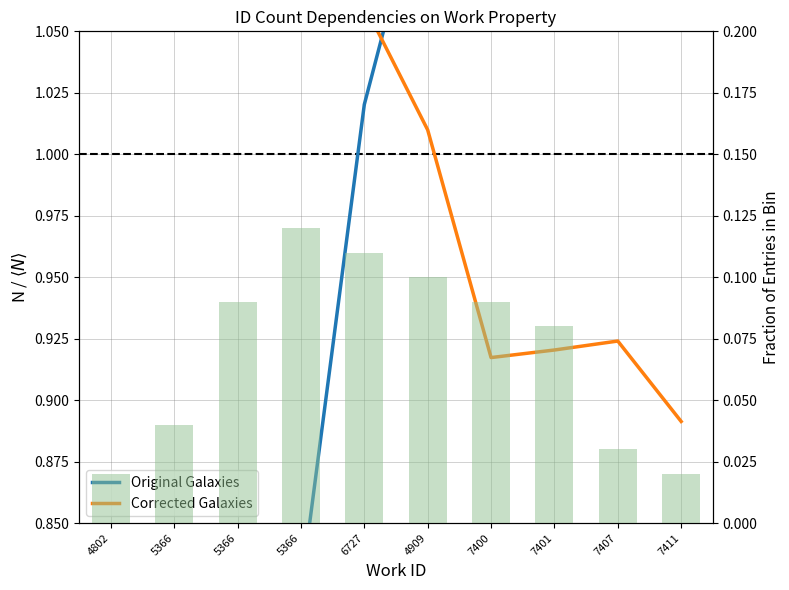

Rank the series by their maximum value, from lowest to highest.

Corrected Galaxies, Original Galaxies